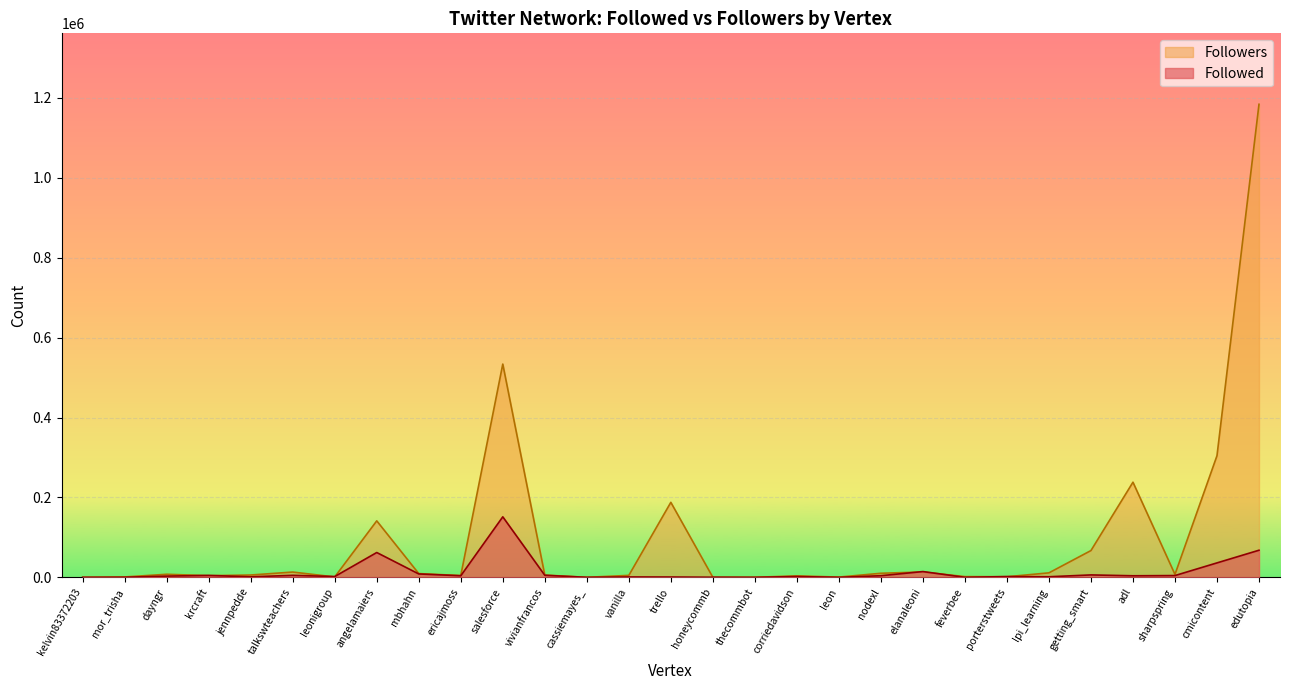

The value of Followers at feverbee is 1773. True or false?

True